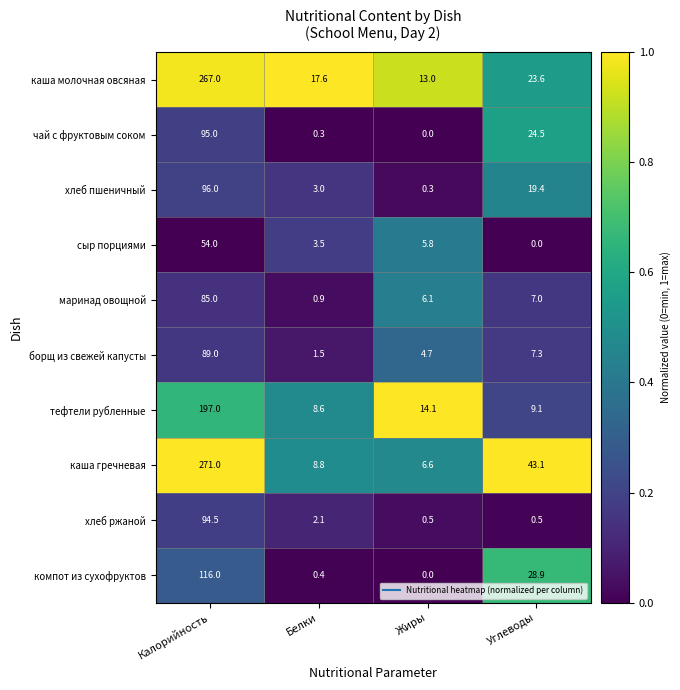

The value of тефтели рубленные at Жиры is 9.1. True or false?

False